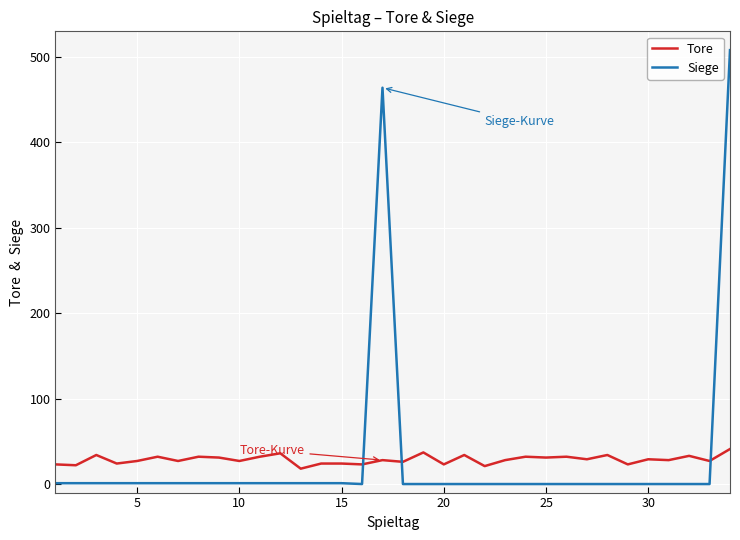

Which series has the largest range (max minus min)?

Siege